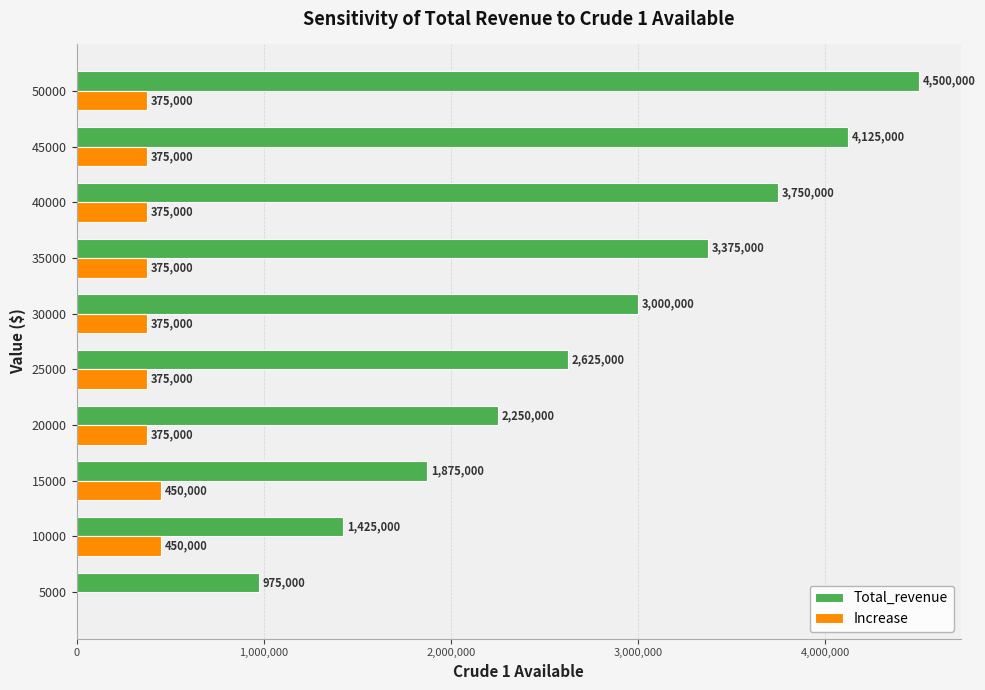

Between 20000 and 45000, which series saw the biggest shift?

Total_revenue